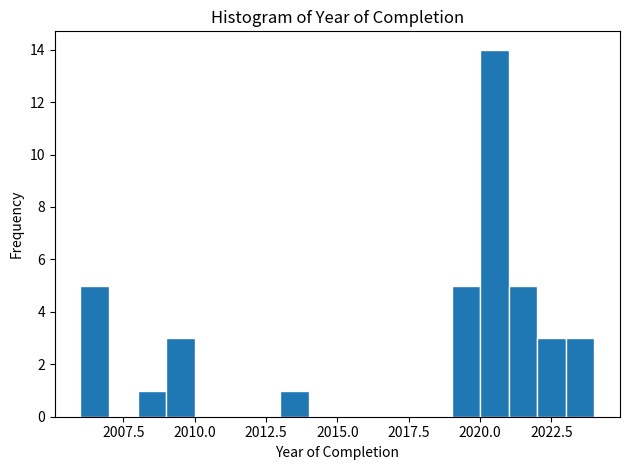

Around what value on the x-axis is the tallest bar? Give the approximate position of its centre, as read against the axis.

2020.5